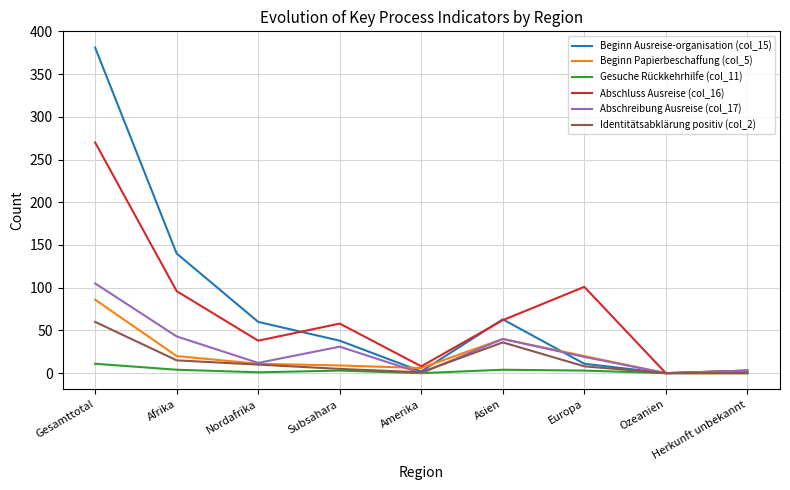

Rank the series by their maximum value, from highest to lowest.

Beginn Ausreise-organisation (col_15), Abschluss Ausreise (col_16), Abschreibung Ausreise (col_17), Beginn Papierbeschaffung (col_5), Identitätsabklärung positiv (col_2), Gesuche Rückkehrhilfe (col_11)